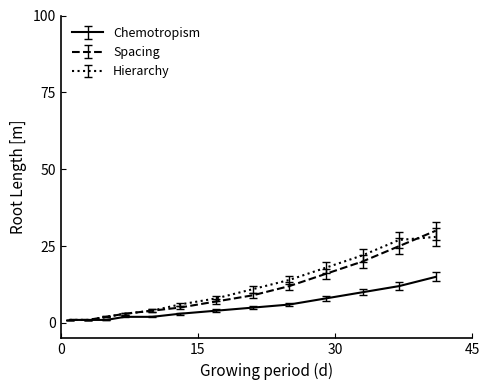

What is the maximum value for Hierarchy?

28